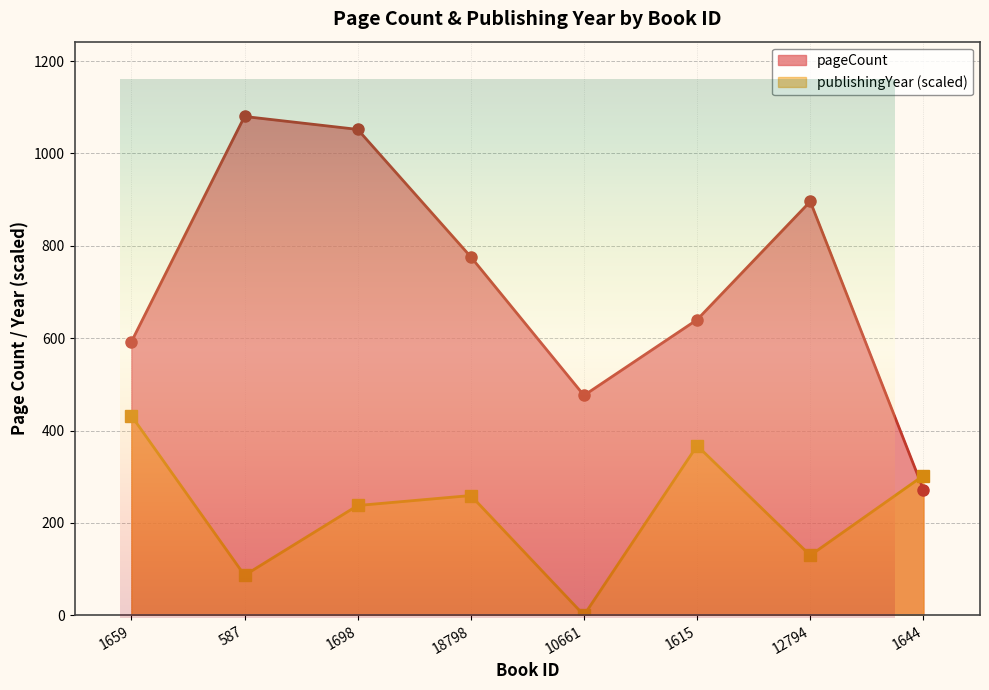

What is the spread (max minus min) of values at 1615?

272.8